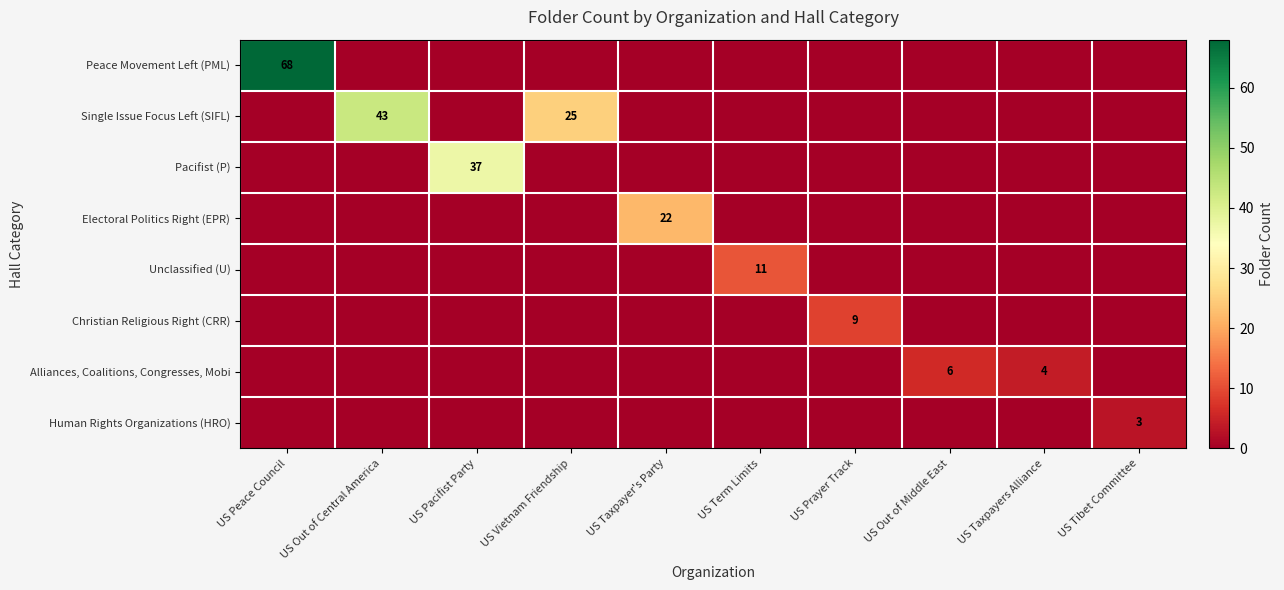

What is the difference between the highest and lowest values at US Peace Council?

68